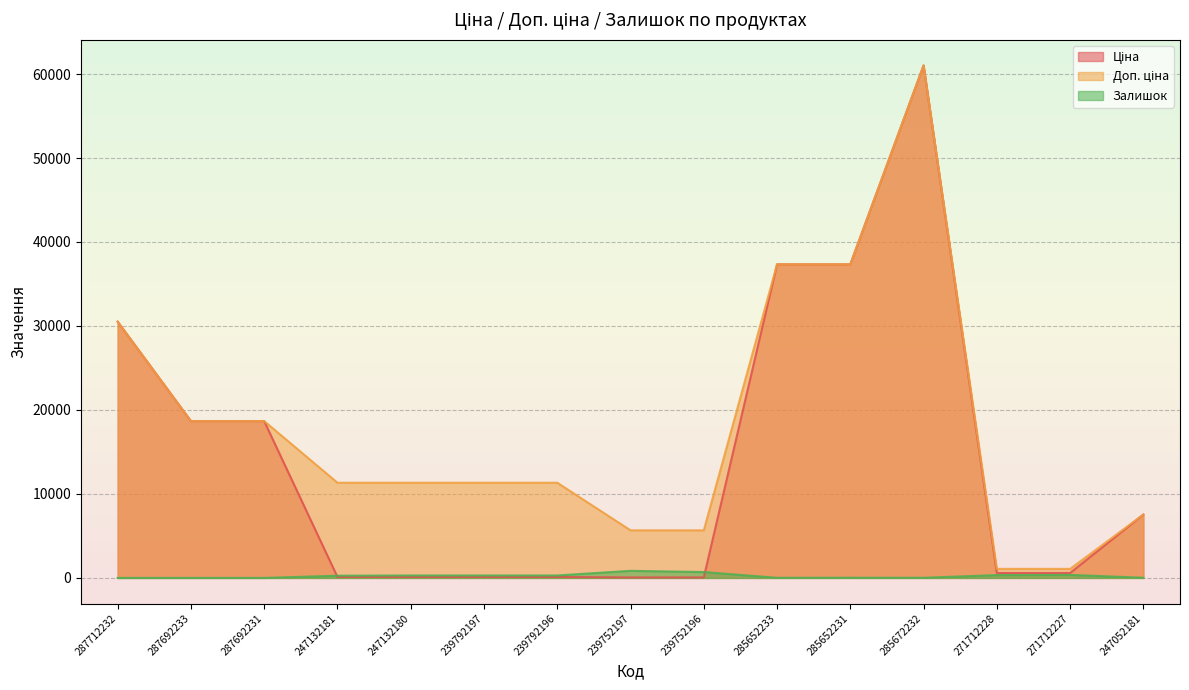

How many interior local peaks does the Доп. ціна series have?

1